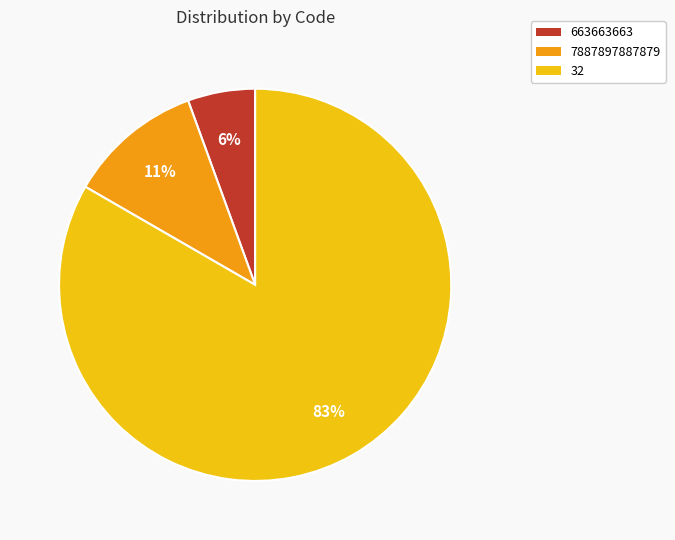

What is the ratio of the value at 7887897887879 to the value at 32?

0.1